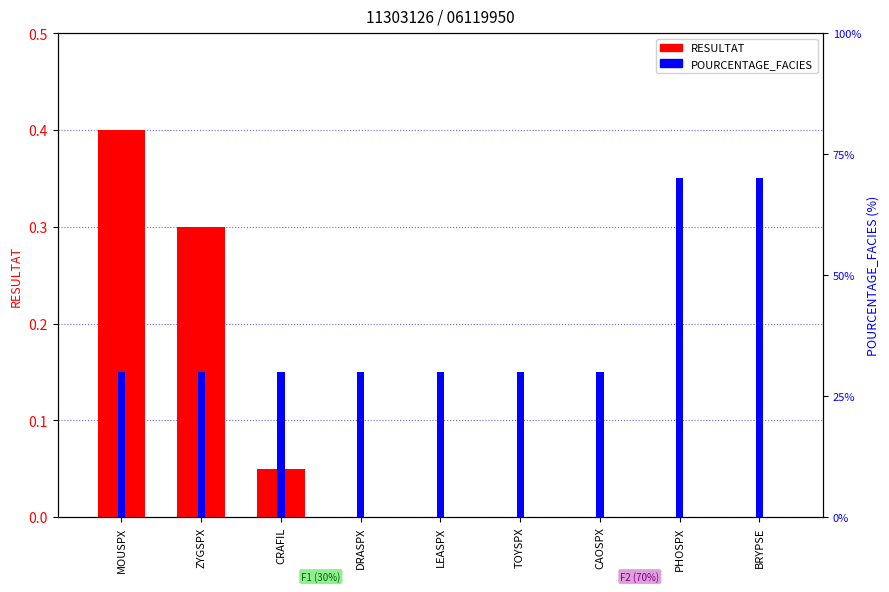

Is it true that POURCENTAGE_FACIES equals 39.6 at TOYSPX?

False